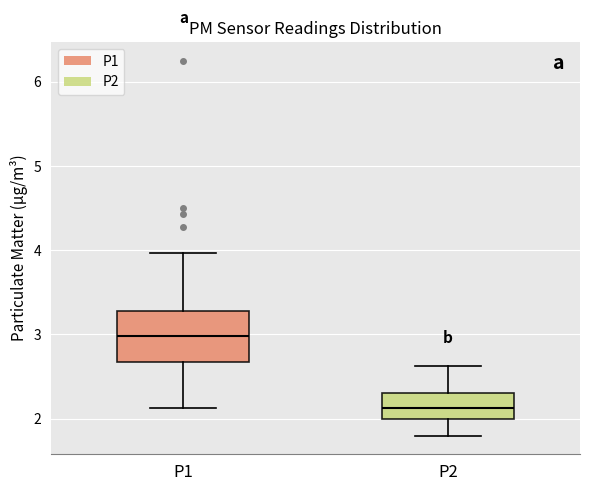

Where does the lower whisker of the box for P1 end on the y-axis? The values are not printed on the chart, so give them approximately, as read against the axis.

2.1